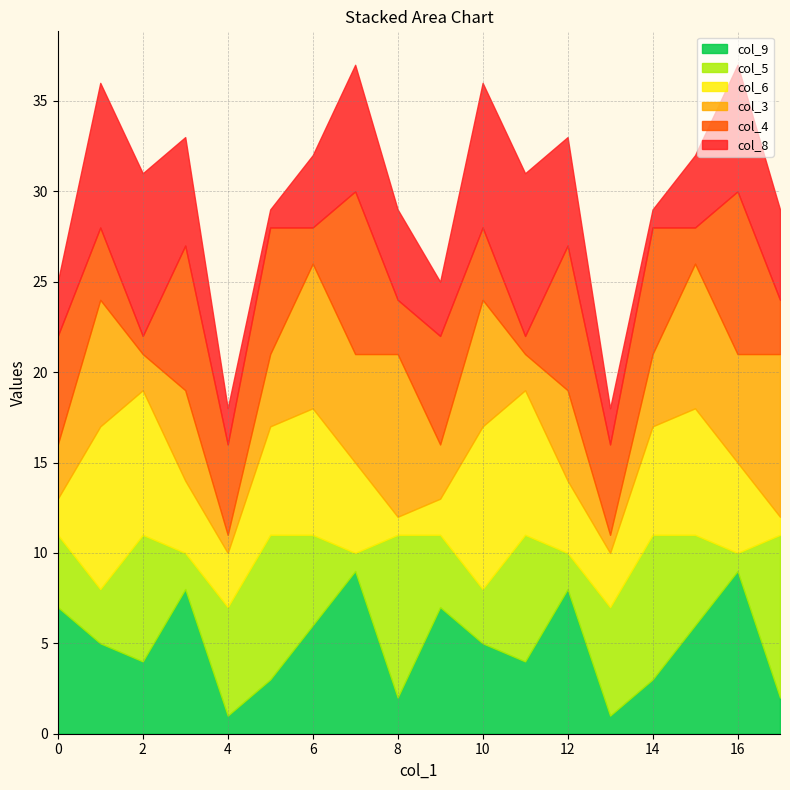

What is the total value across all series at 0?

25